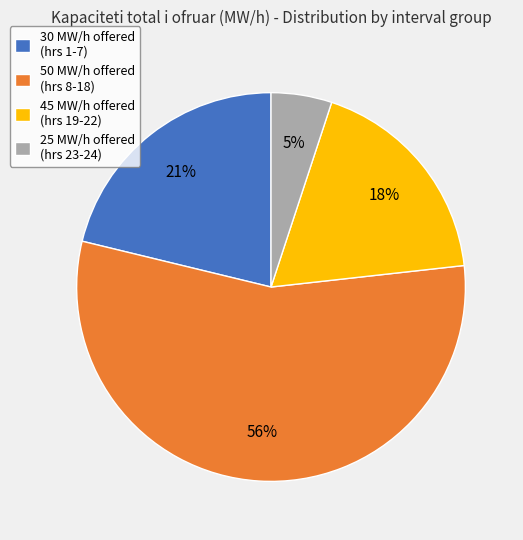

True or false: 50 MW/h offered (hrs 8-18) accounts for 56% of the total.

True